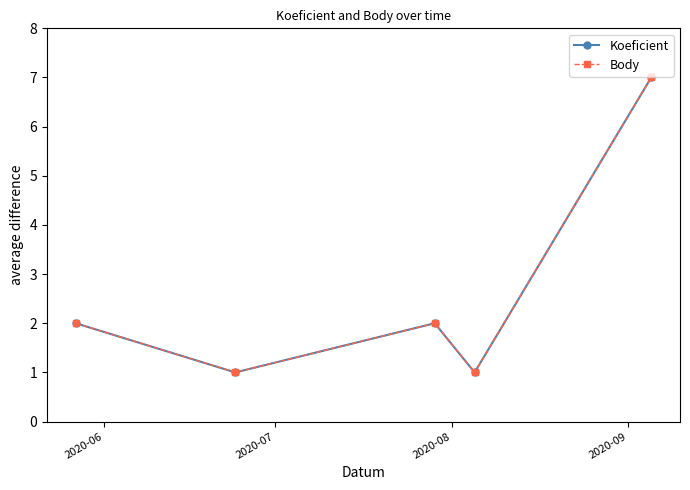

In Body, how many points are lower than both neighbors (excluding endpoints)?

2